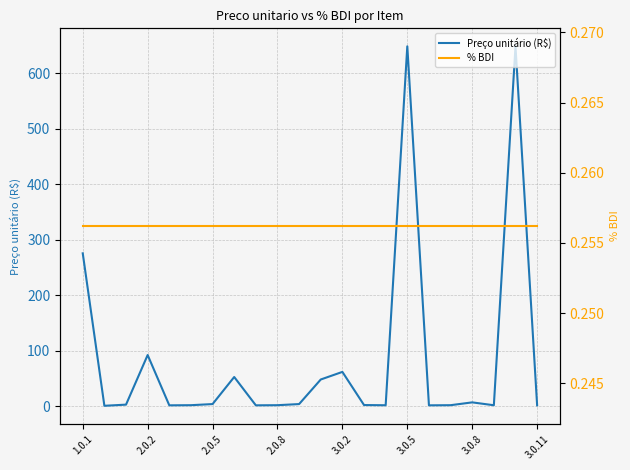

What is the difference between the second highest and second lowest values in the Preço unitário (R$) series?

647.7